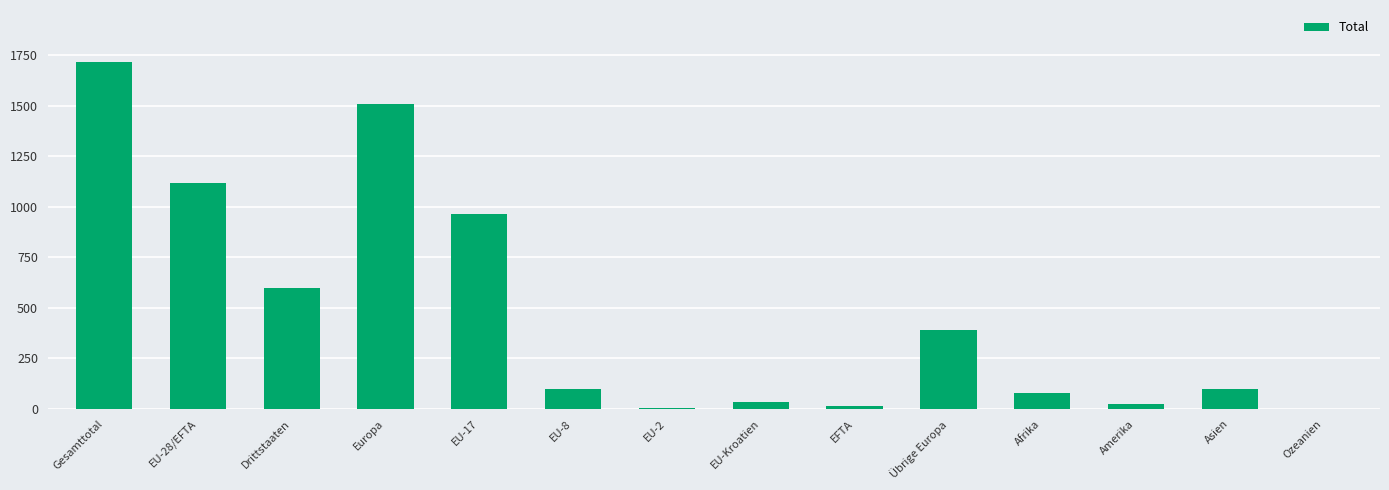

Between EU-Kroatien and Übrige Europa, which is larger?

Übrige Europa